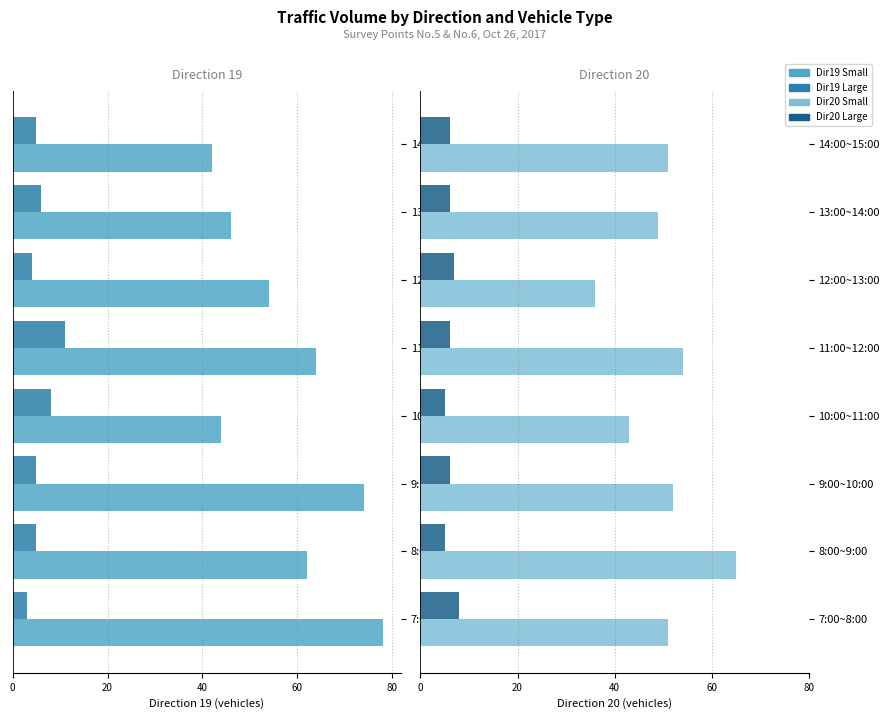

The value of Dir19_Small at 14:00~15:00 is -69. True or false?

False